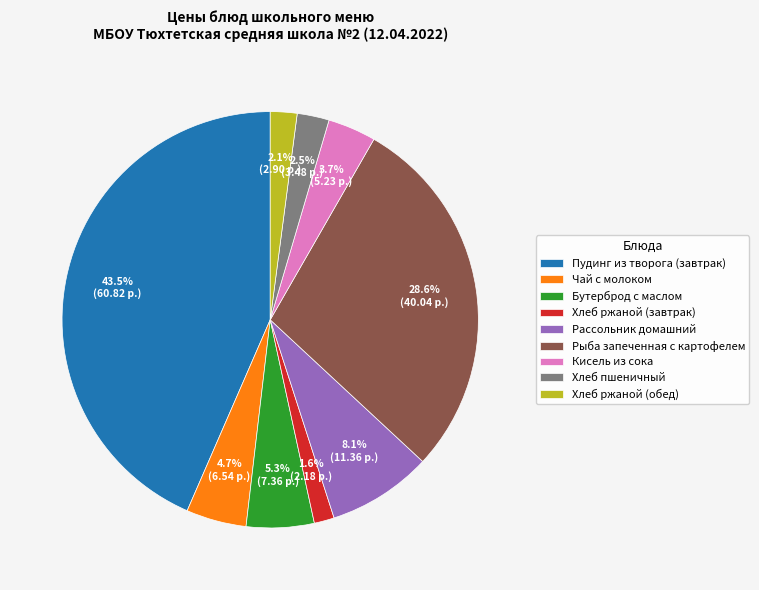

Count the number of slices in the pie.

9